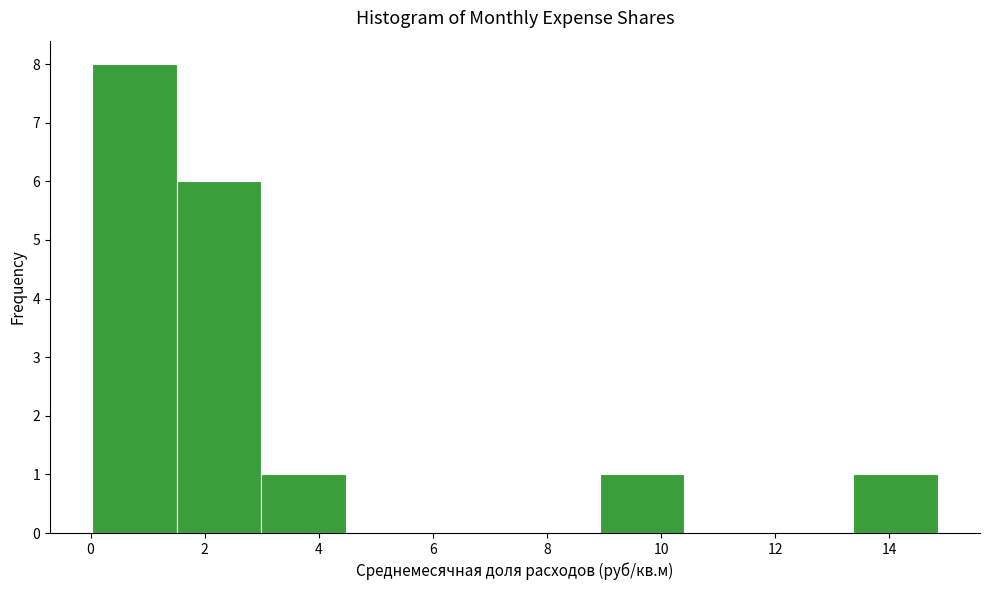

Reading left to right, transcribe this chart: for each bar, give the range it covers on the x-axis and its height. Neither the bar edges nor the heights are printed on the chart, so give them approximately, as read against the axes.

0.0 to 1.6: 8
1.6 to 3.0: 6
3.0 to 4.4: 1
4.4 to 6.0: 0
6.0 to 7.4: 0
7.4 to 9.0: 0
9.0 to 10.4: 1
10.4 to 11.8: 0
11.8 to 13.4: 0
13.4 to 14.8: 1